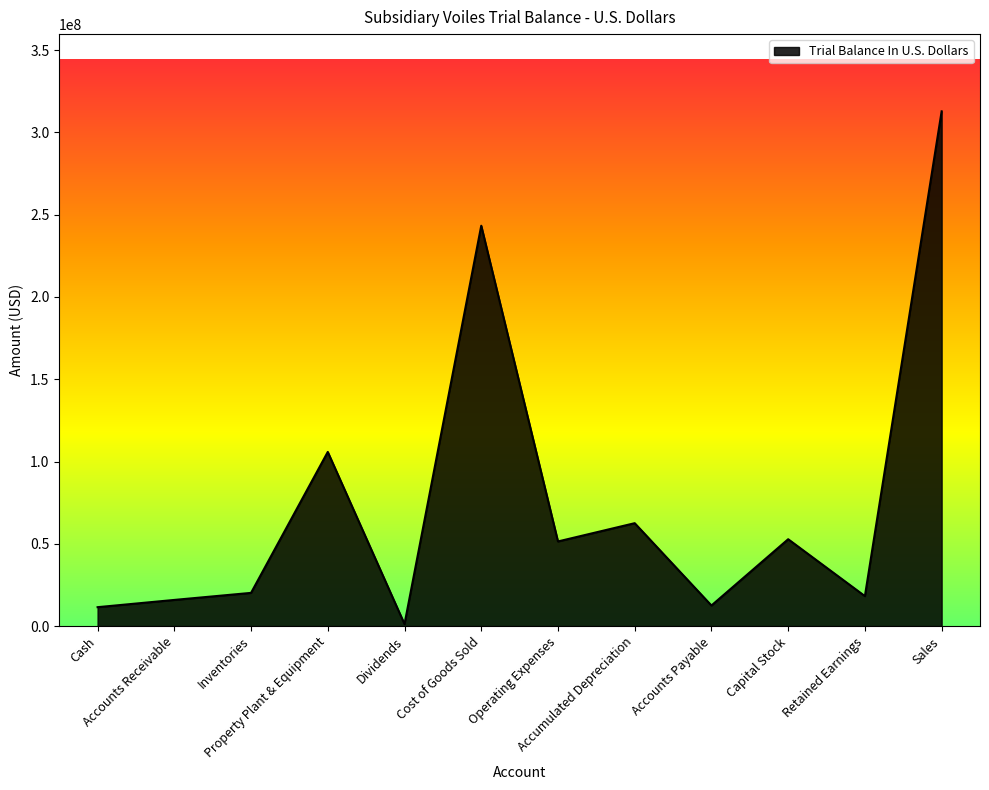

What is the difference between the maximum and minimum values?

311519836.0